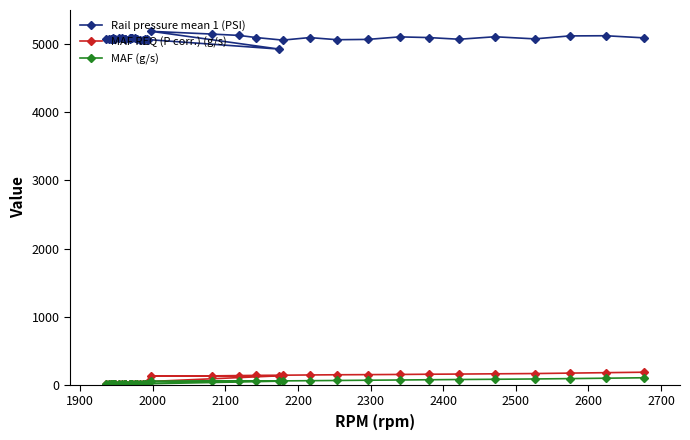

What is the lowest value of the MAF REQ (P corr.) (g/s) series?

13.6